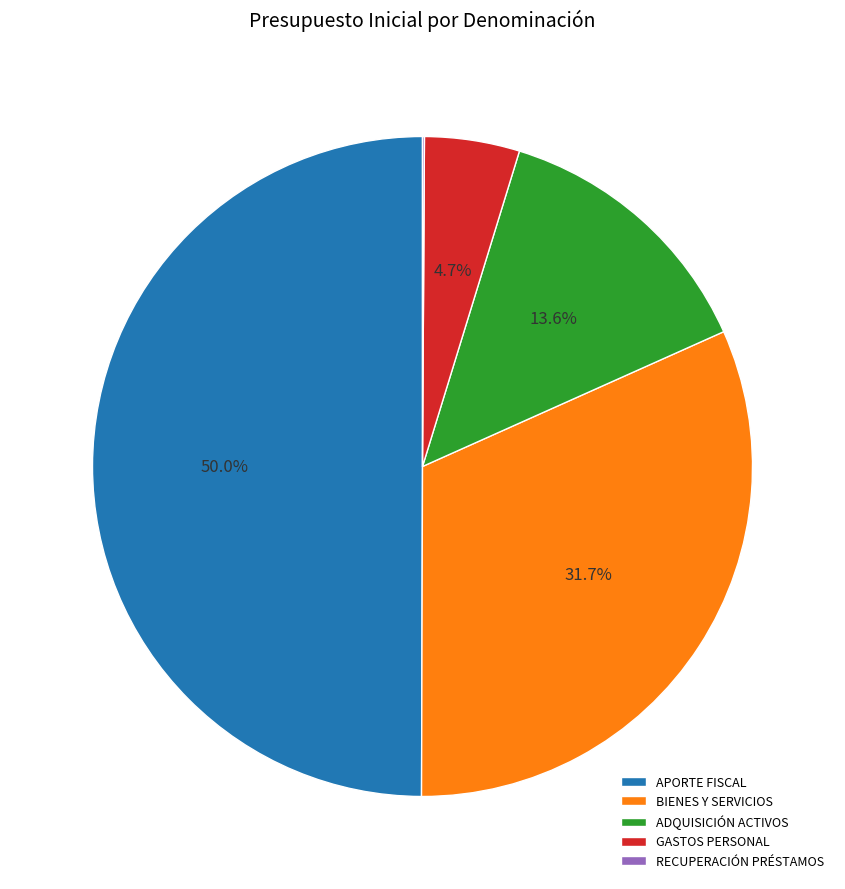

Does BIENES Y SERVICIOS represent more than half of the total?

No